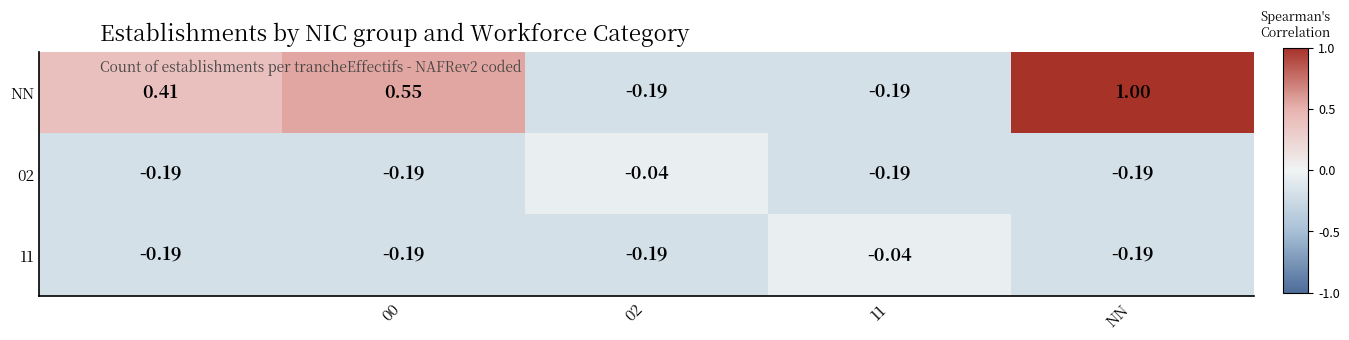

Which series has the largest total across all categories?

NN